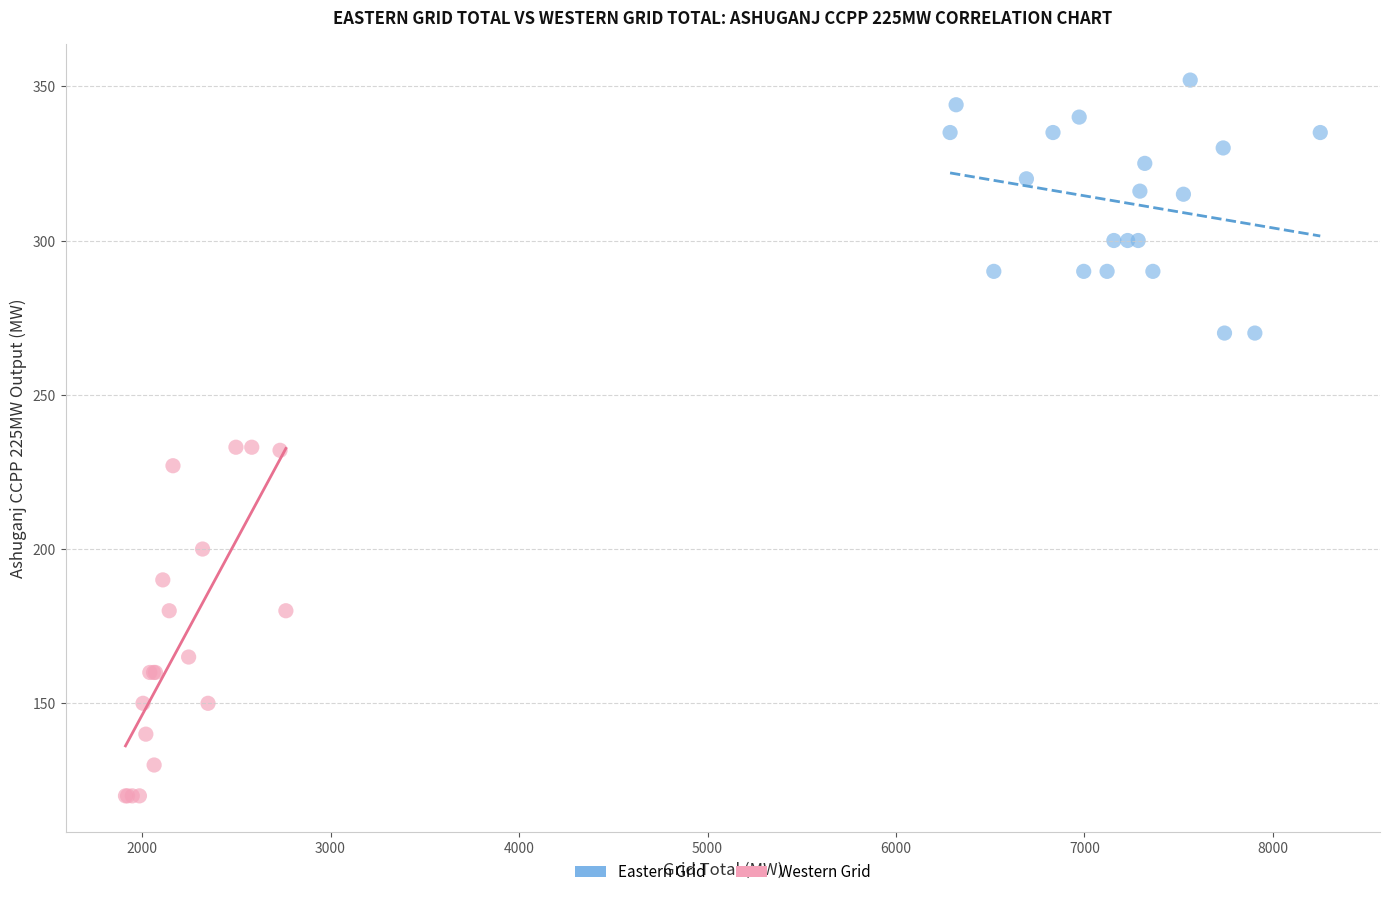

What are all the series names shown in the legend?

Eastern Grid, Western Grid